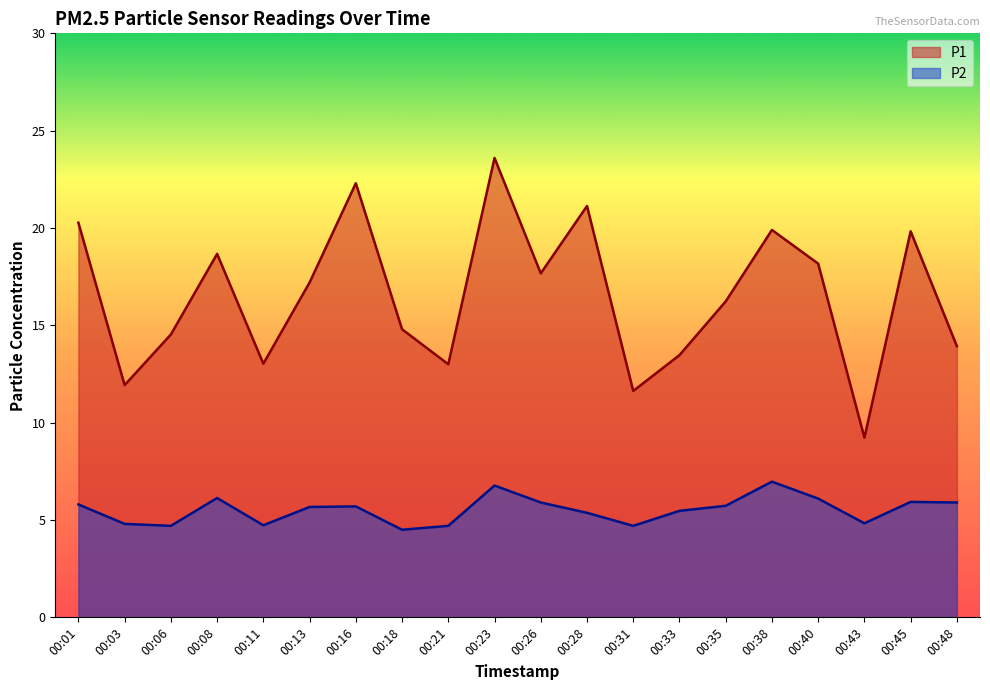

Which has a higher value, 00:28 or 00:16?

00:16